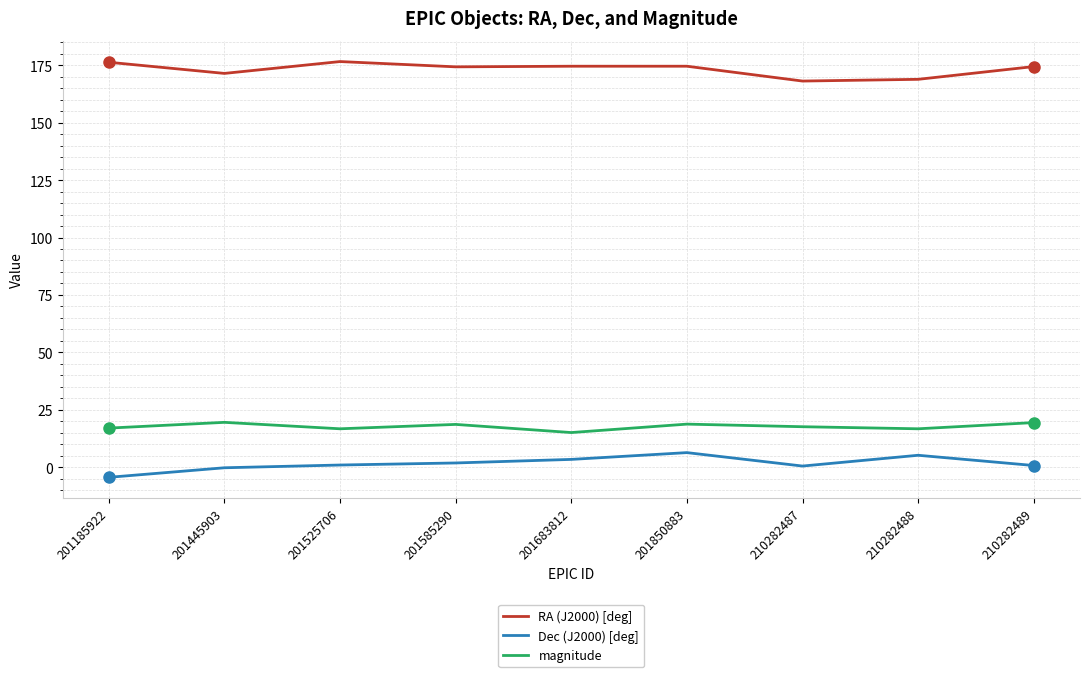

List the series in order of their peak value, lowest first.

Dec (J2000) [deg], magnitude, RA (J2000) [deg]